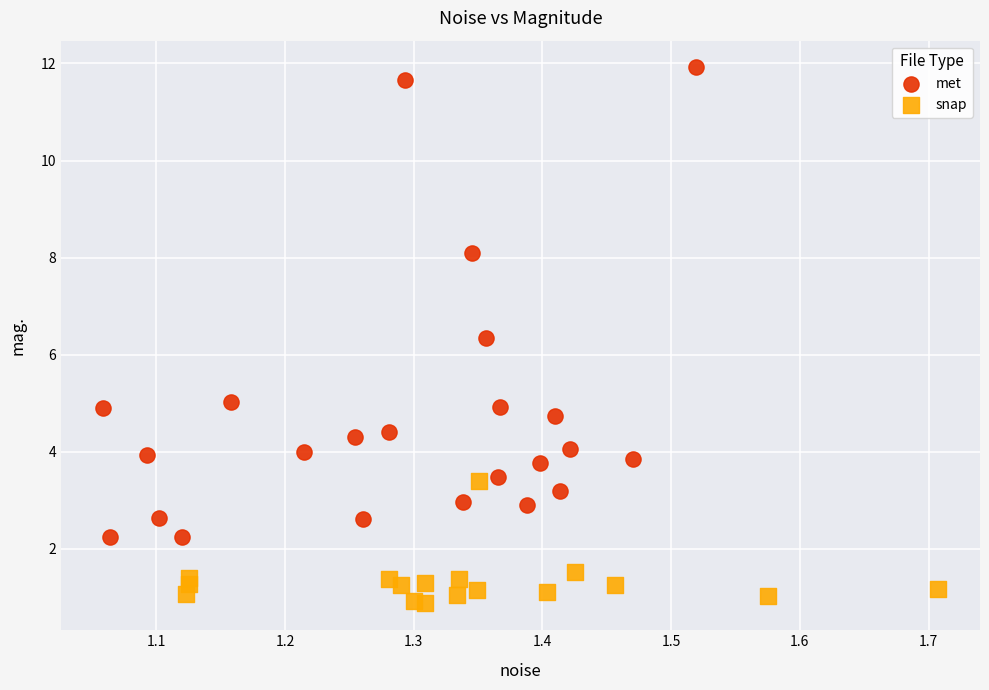

Which series contains the lowest Y value?

snap